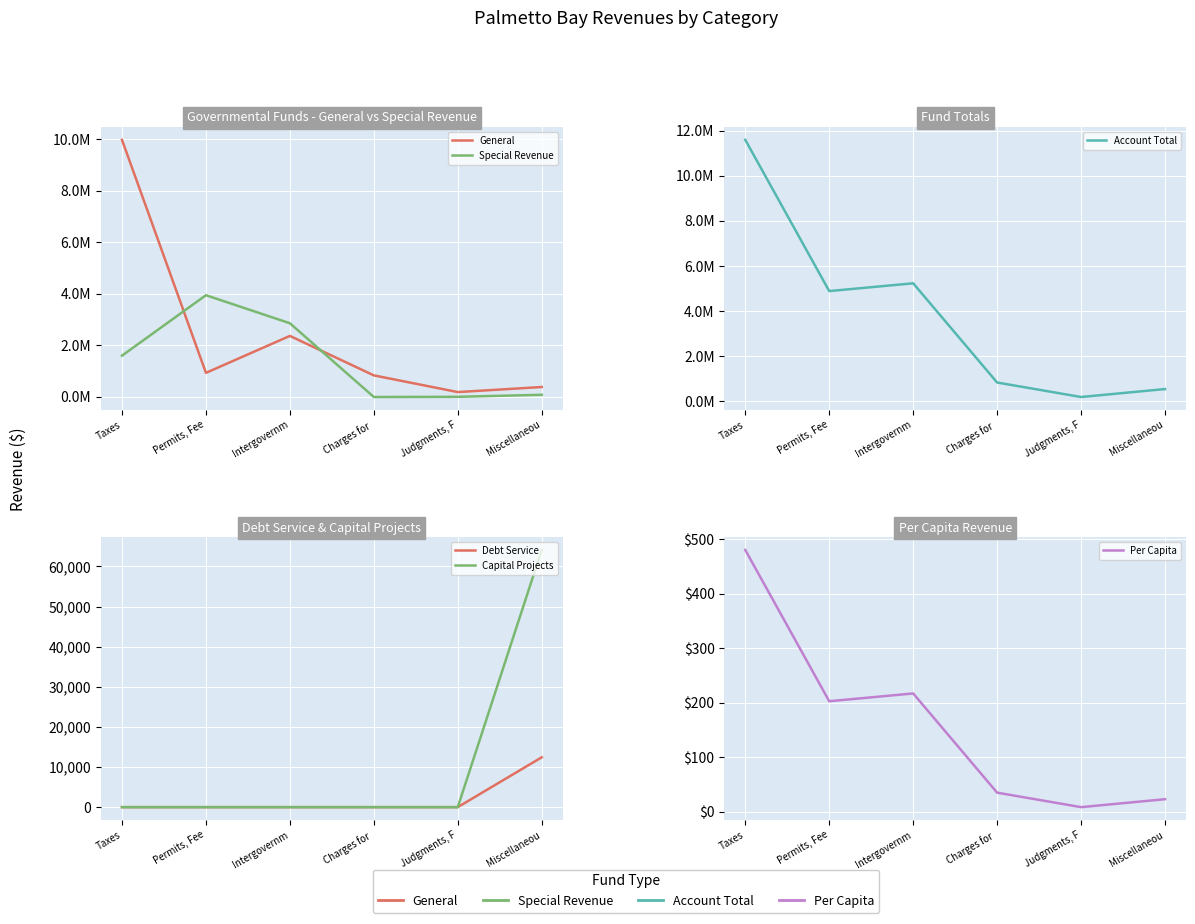

Rank the series by their maximum value, from lowest to highest.

Per Capita, Debt Service, Capital Projects, Special Revenue, General, Account Total